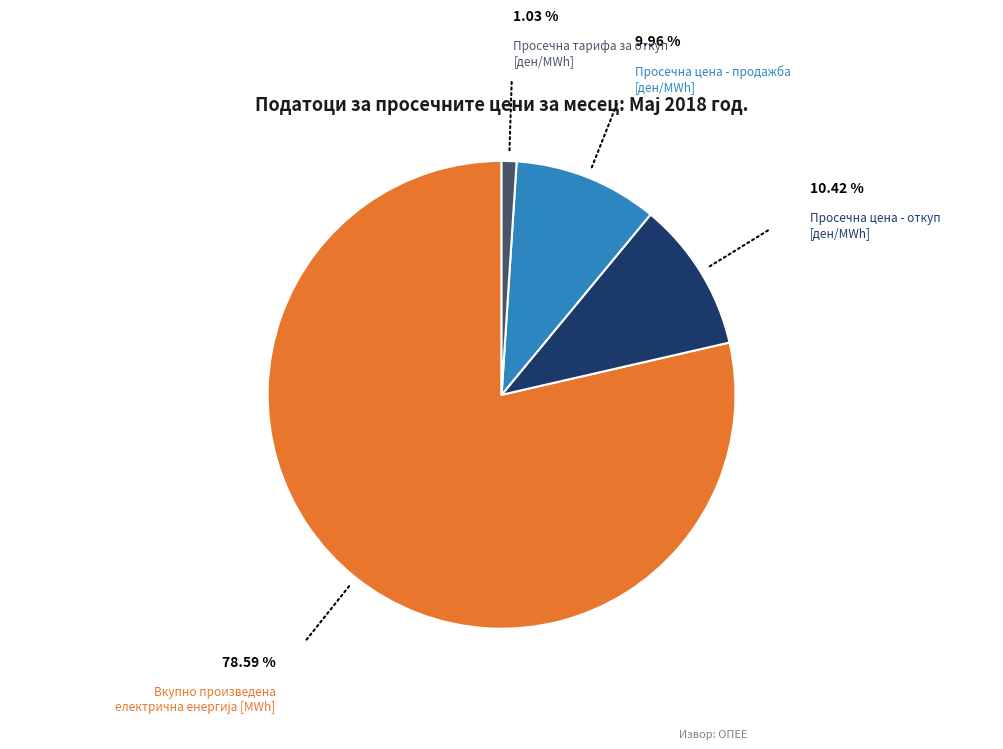

Combined, do Просечна тарифа за откуп [ден/MWh] and Просечна цена - откуп [ден/MWh] account for over 50%?

No